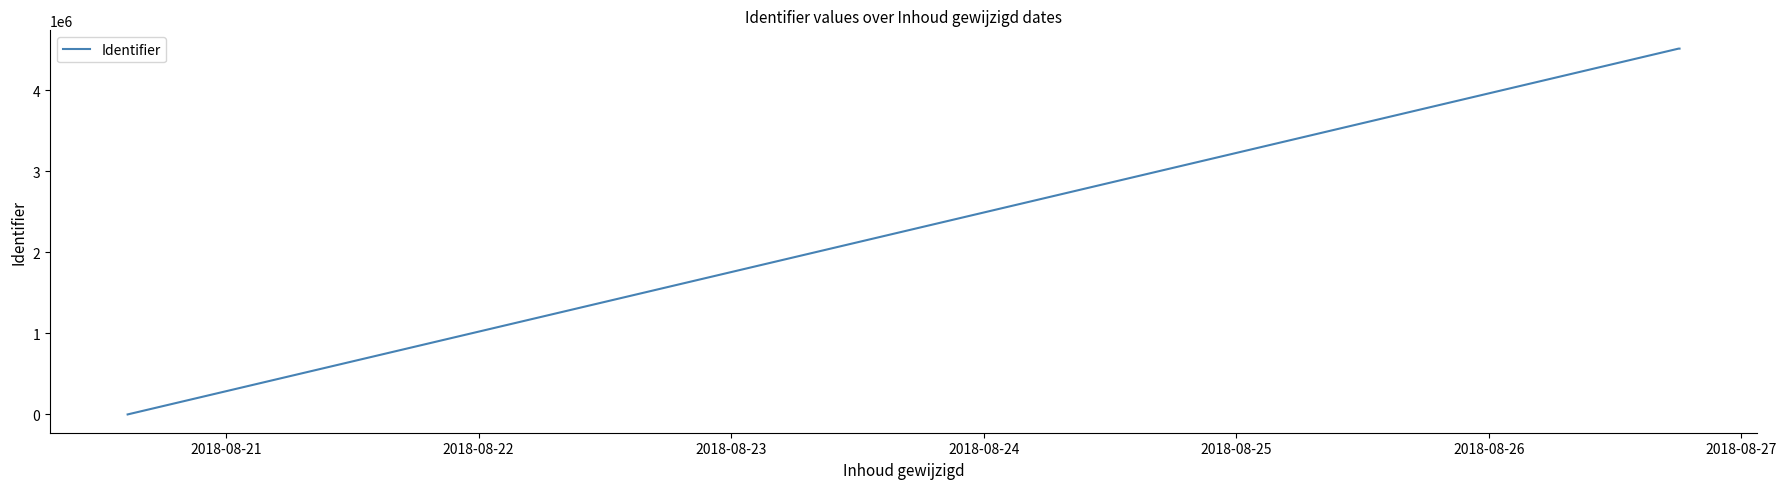

True or false: there are more than 2 points higher than both neighbors.

False